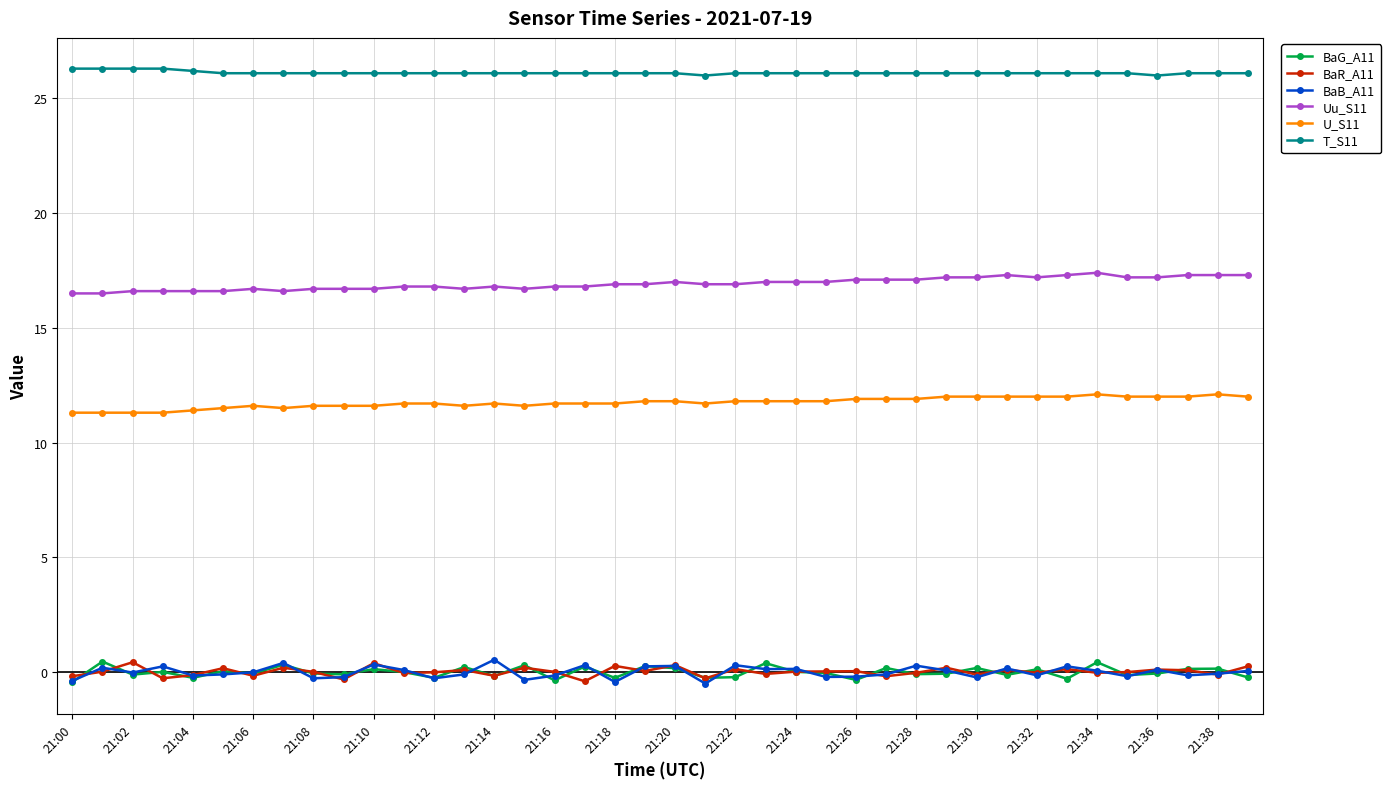

What is the greatest value displayed?

26.3